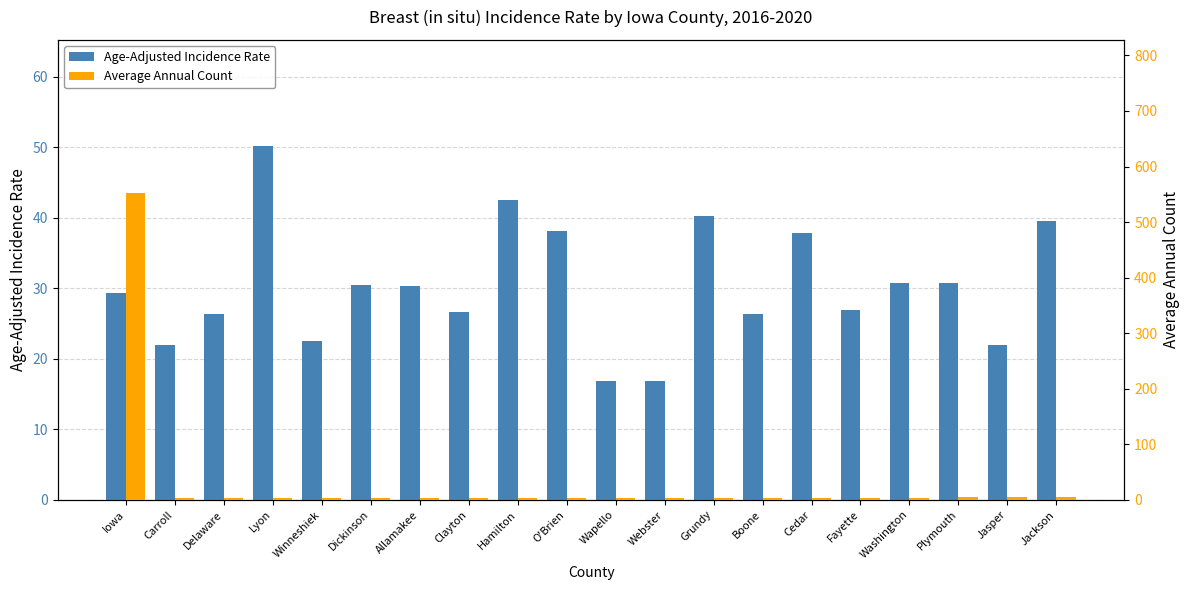

What is the total value across all series at Lyon?

53.2